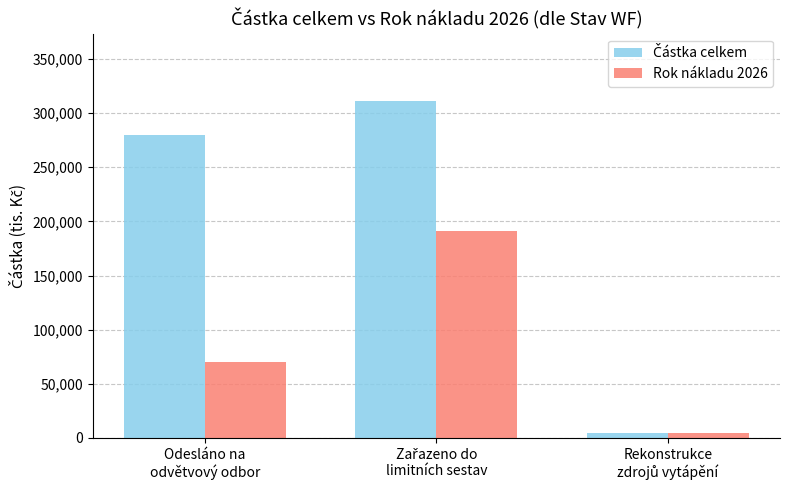

What is the maximum value shown in the chart?

311000